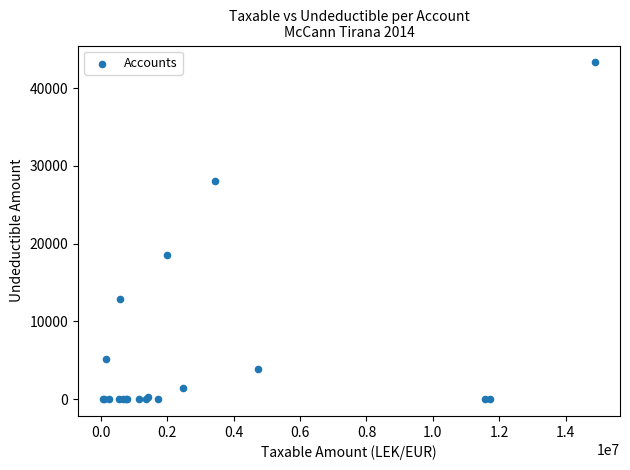

What Y value in the scatter plot is closest to 21649?

18500